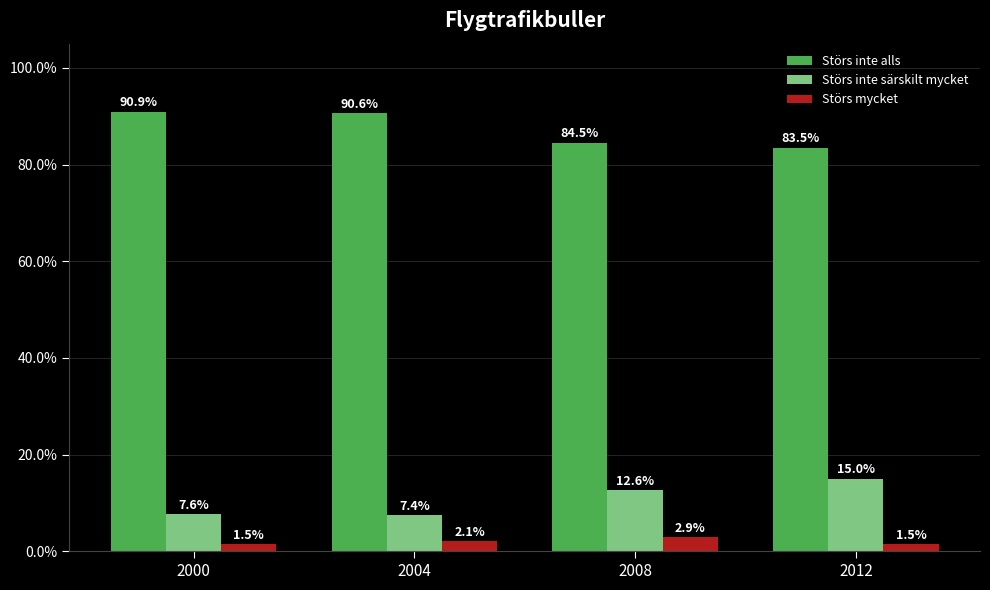

What is the sum of all Störs inte särskilt mycket values?

42.6